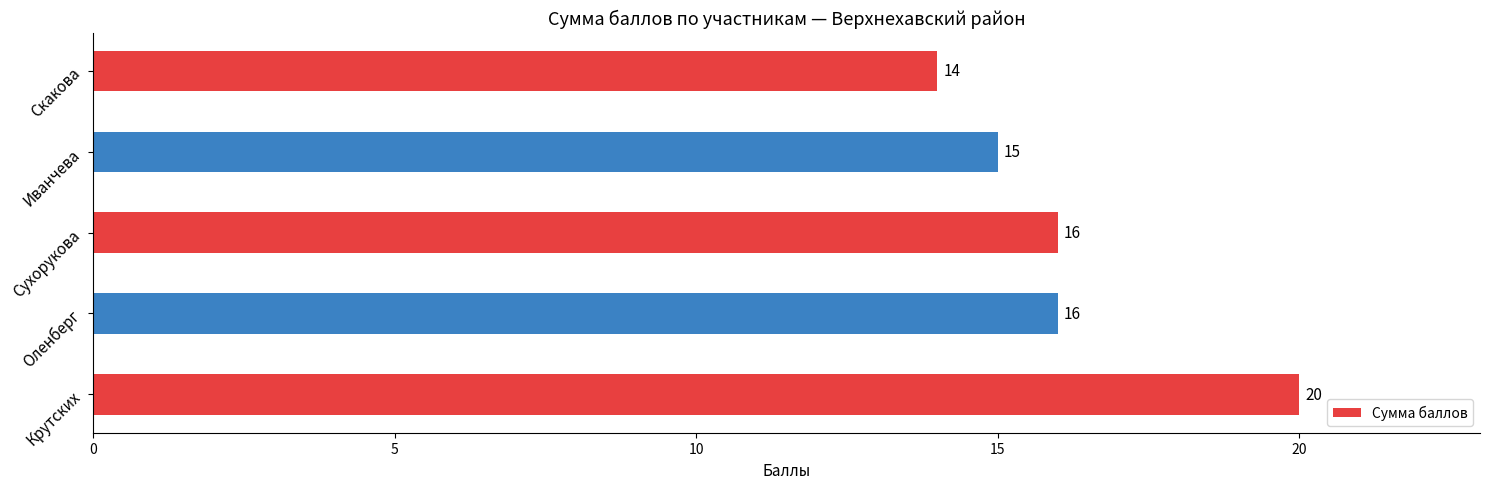

How many bars are there in total?

5